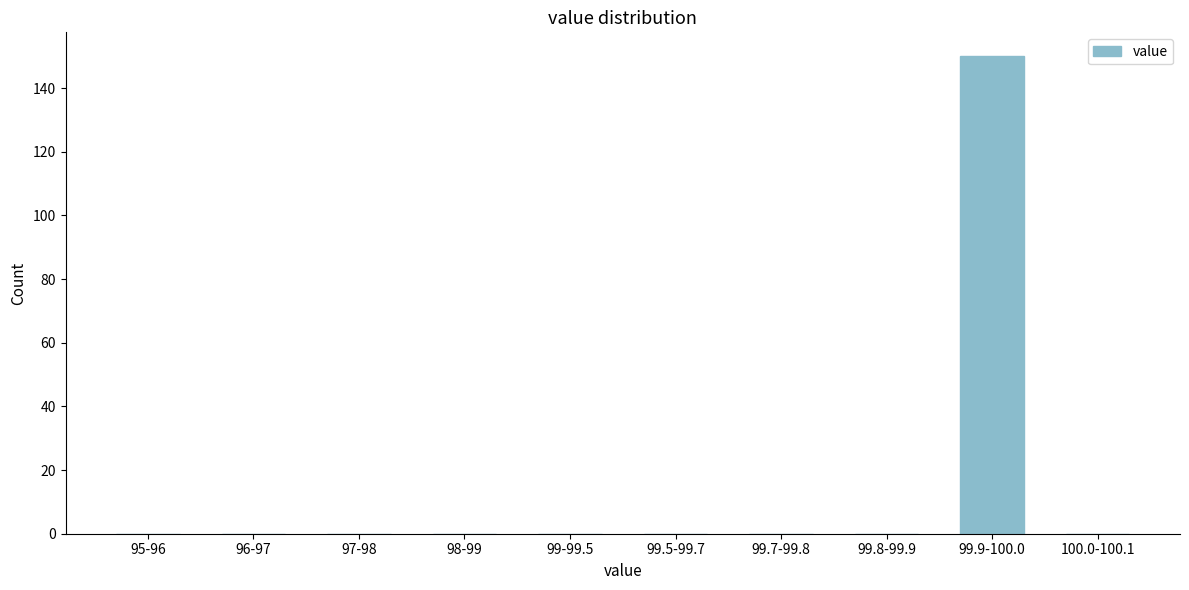

Reading left to right, transcribe all the data shown in this chart.

95-96=0	96-97=0	97-98=0	98-99=0	99-99.5=0	99.5-99.7=0	99.7-99.8=0	99.8-99.9=0	99.9-100.0=150	100.0-100.1=0